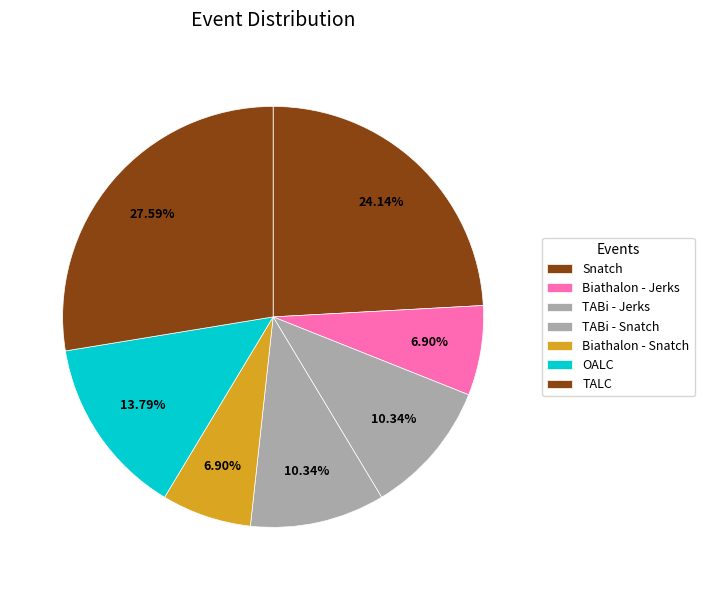

The Biathalon - Snatch slice represents 7% of the pie. True or false?

True